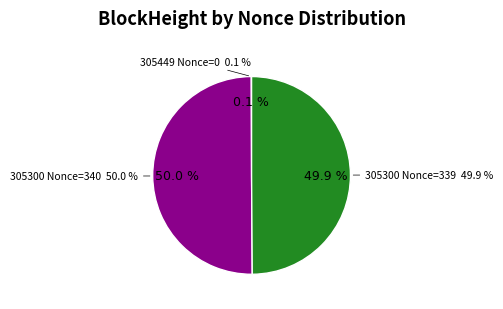

To the nearest percent, what percentage of the pie is 305300 (Nonce 339)?

50%